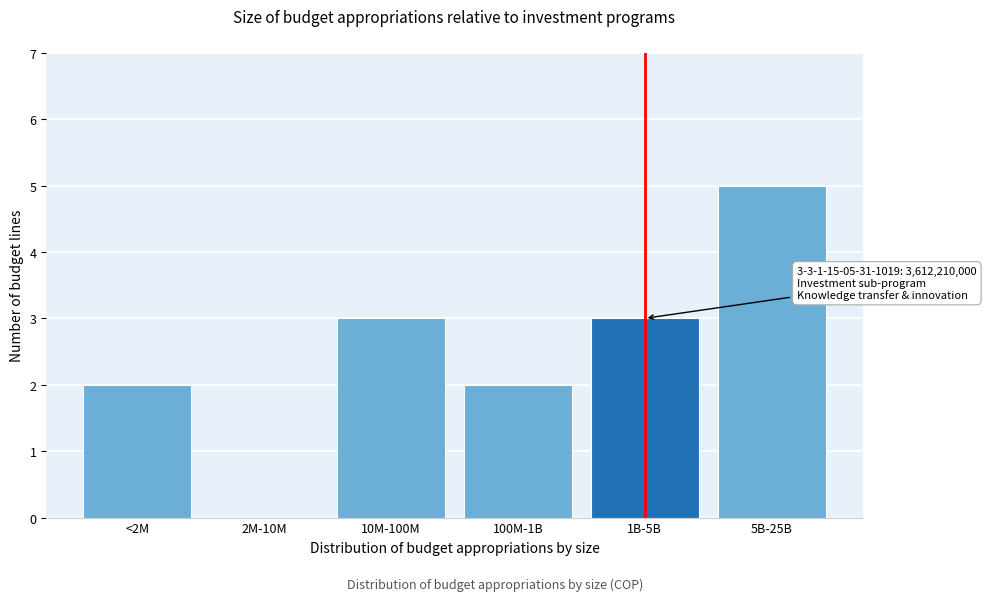

Reading left to right, extract all data points from this chart.

<2M=2	2M-10M=0	10M-100M=3	100M-1B=2	1B-5B=3	5B-25B=5